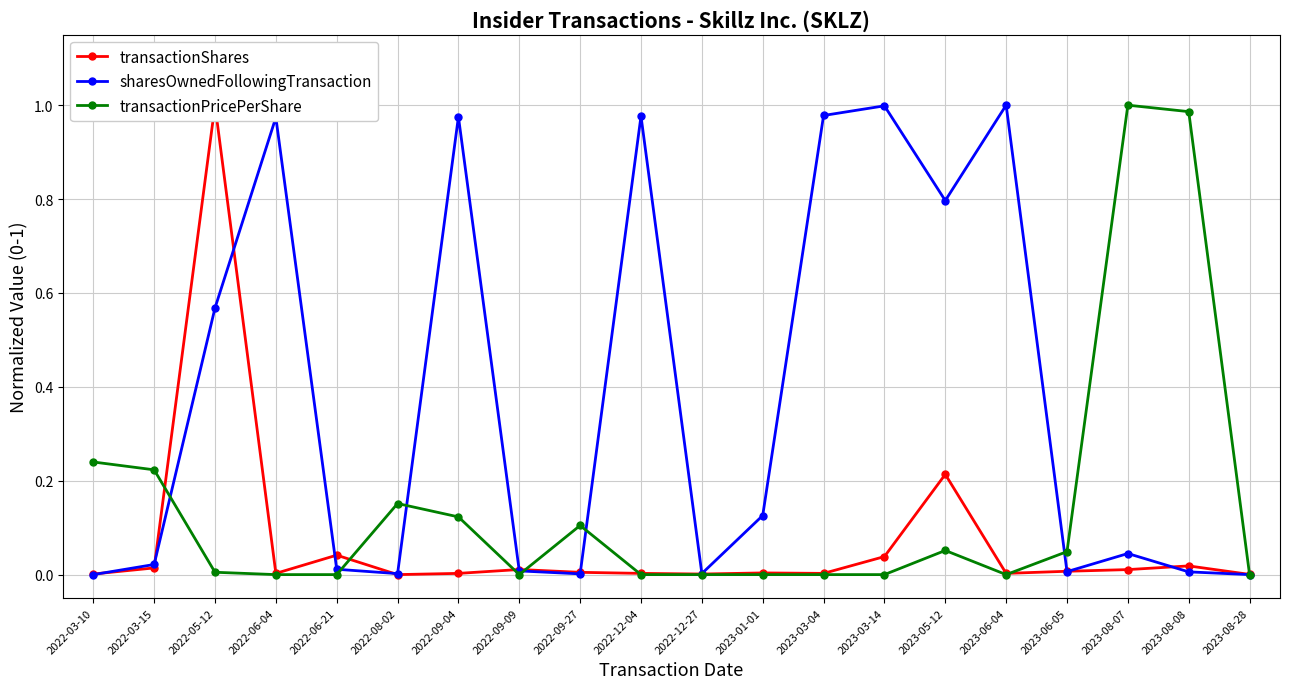

At which category does sharesOwnedFollowingTransaction reach its first local peak?

2022-06-04